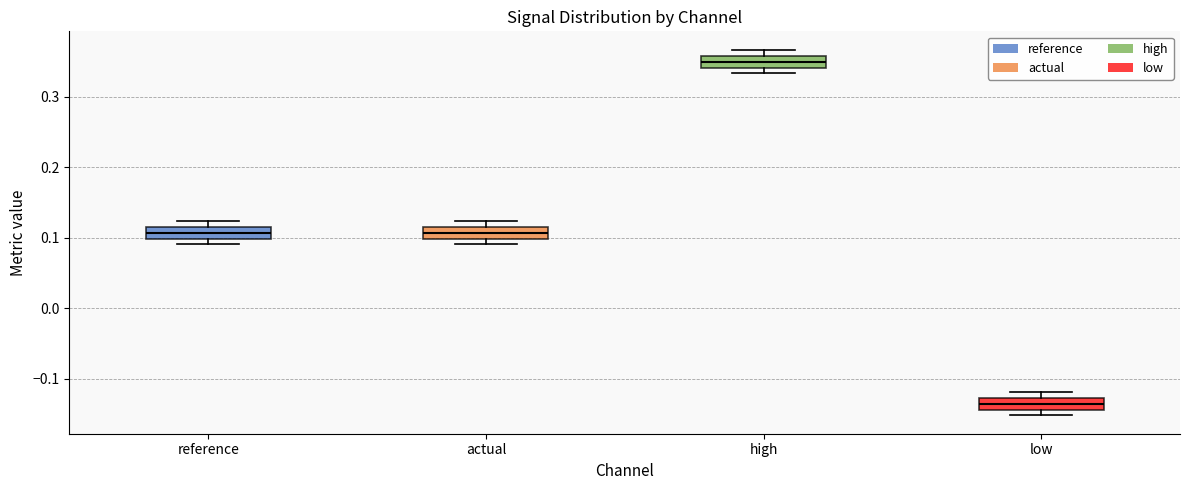

Reading left to right, transcribe this box plot: for each box, give where its median line is, the range the box spans, and where its two whiskers end, as read against the y-axis. The values are not printed on the chart, so give them approximately, as read against the axis.

reference: median 0.11, box 0.10 to 0.12, whiskers 0.09 to 0.12 (above the box's upper edge)
actual: median 0.11, box 0.10 to 0.12, whiskers 0.09 to 0.12 (above the box's upper edge)
high: median 0.35, box 0.34 to 0.36, whiskers 0.33 to 0.37
low: median -0.13 (inside the box), box -0.14 to -0.13, whiskers -0.15 to -0.12